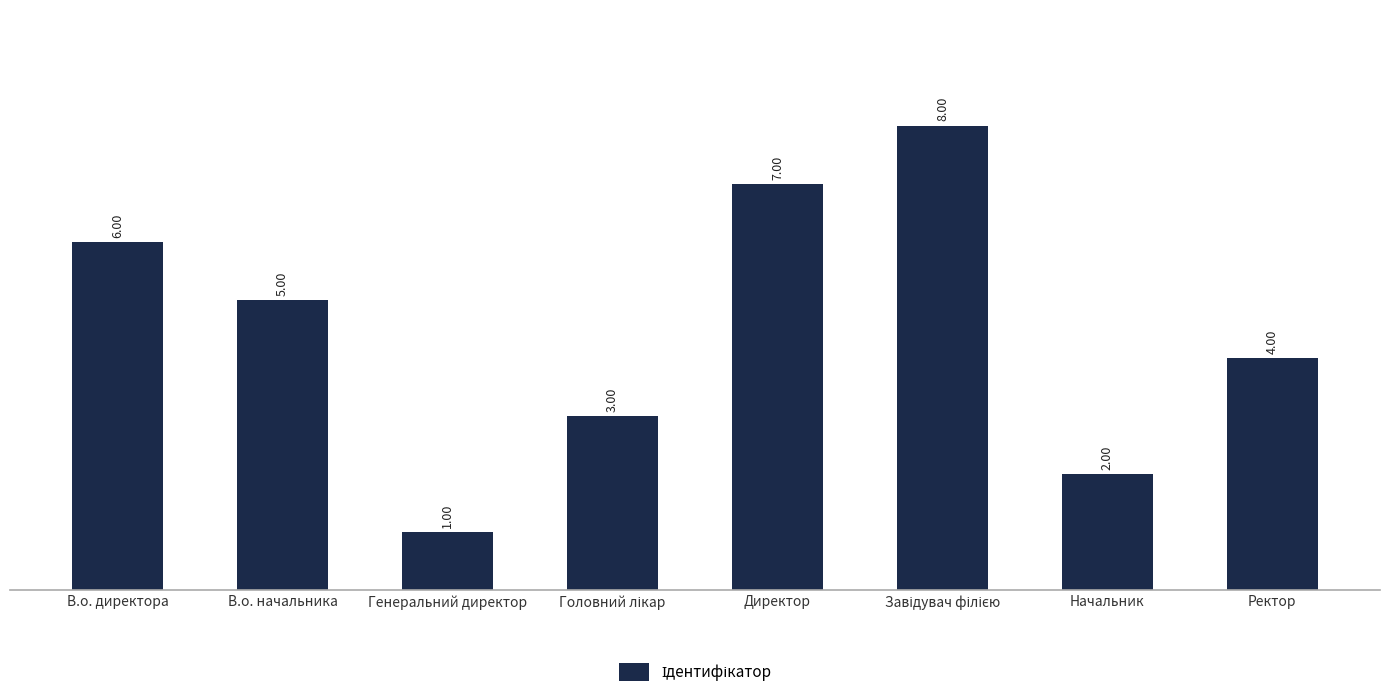

What is the sum of all values?

36